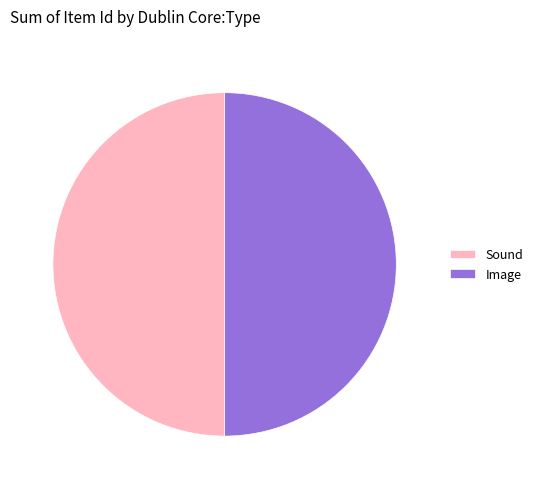

True or false: Image accounts for 50% of the total.

True